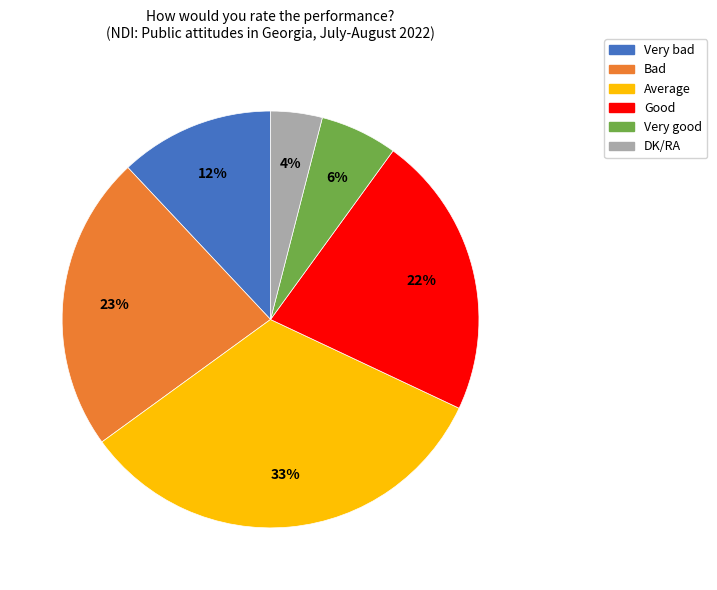

Does Average represent more than half of the total?

No